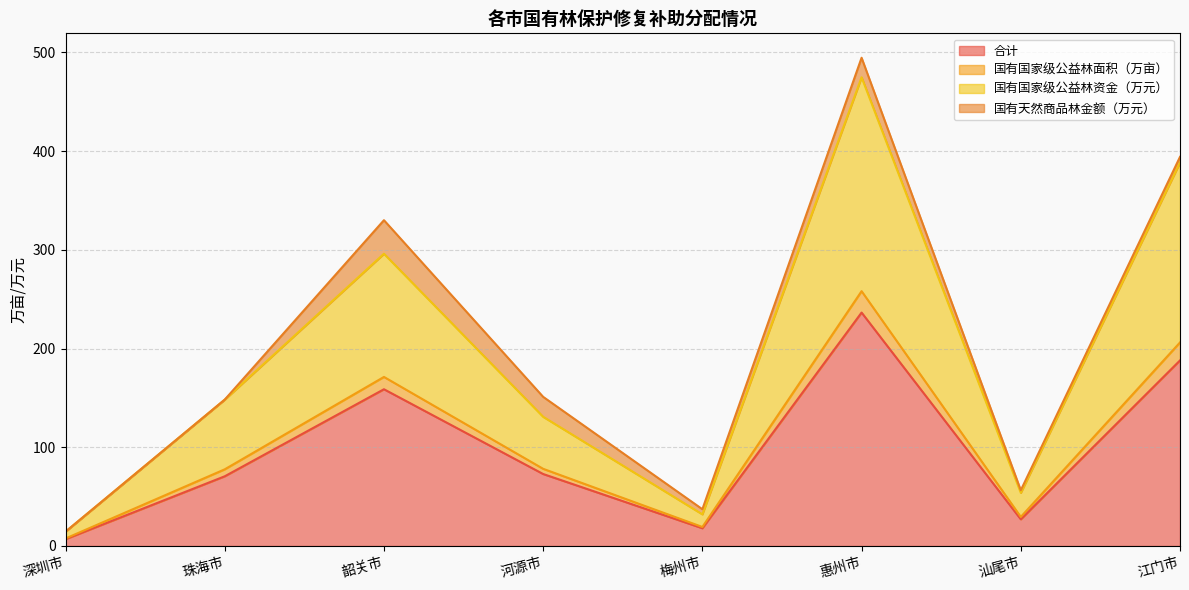

Does the chart display data point markers on the line(s)?

No